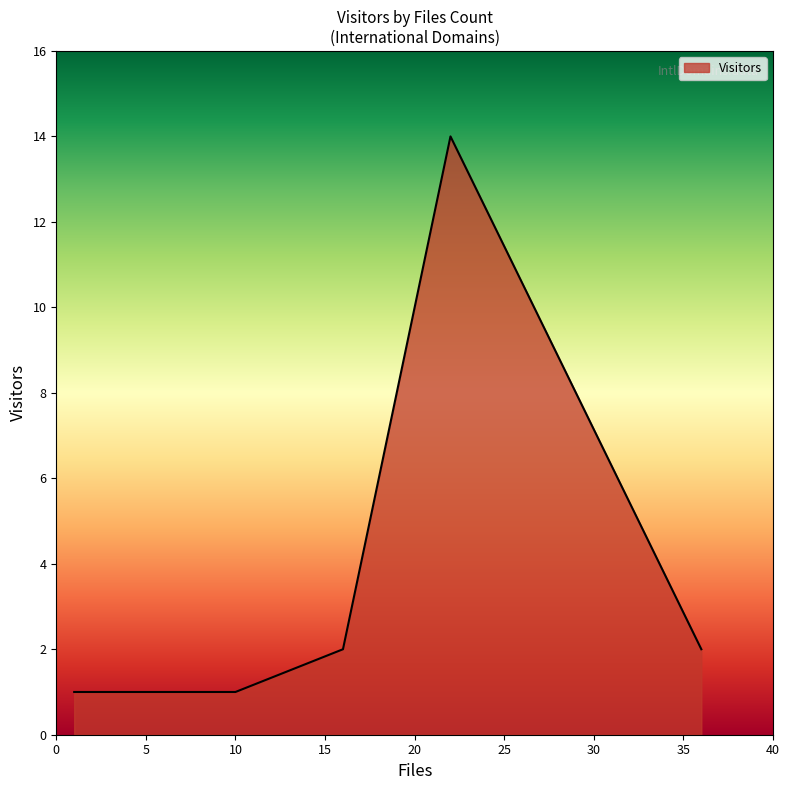

What is the maximum value shown in the chart?

14